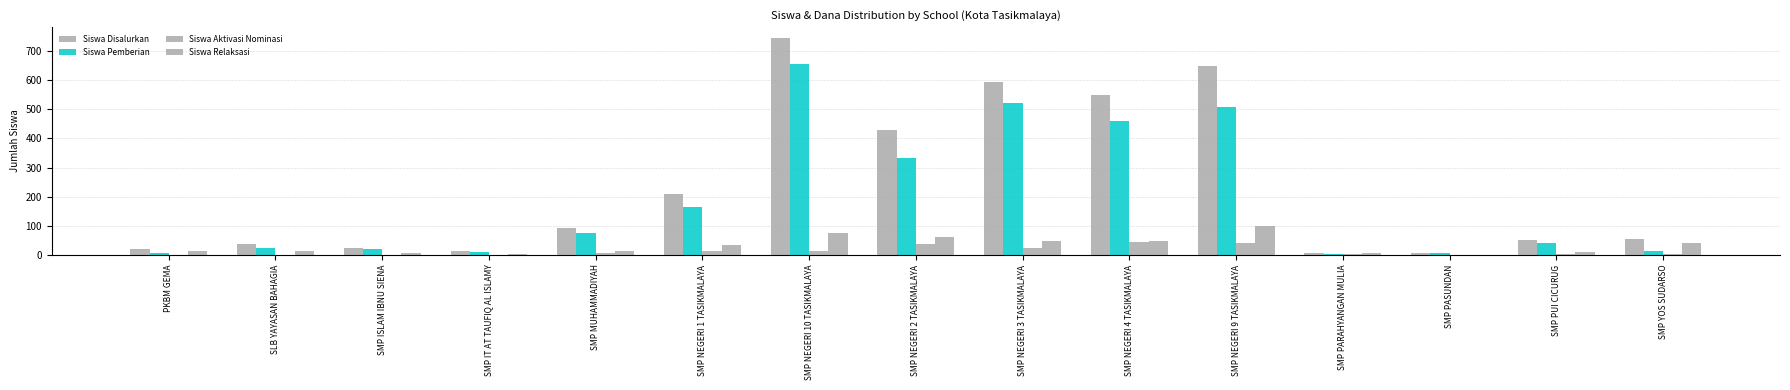

How many data points does each series have?

15